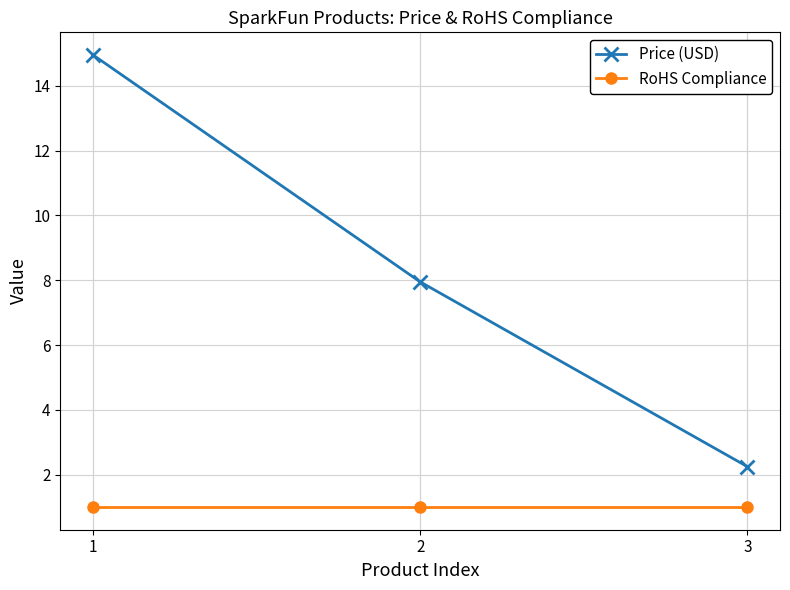

How many series are shown in this chart?

2